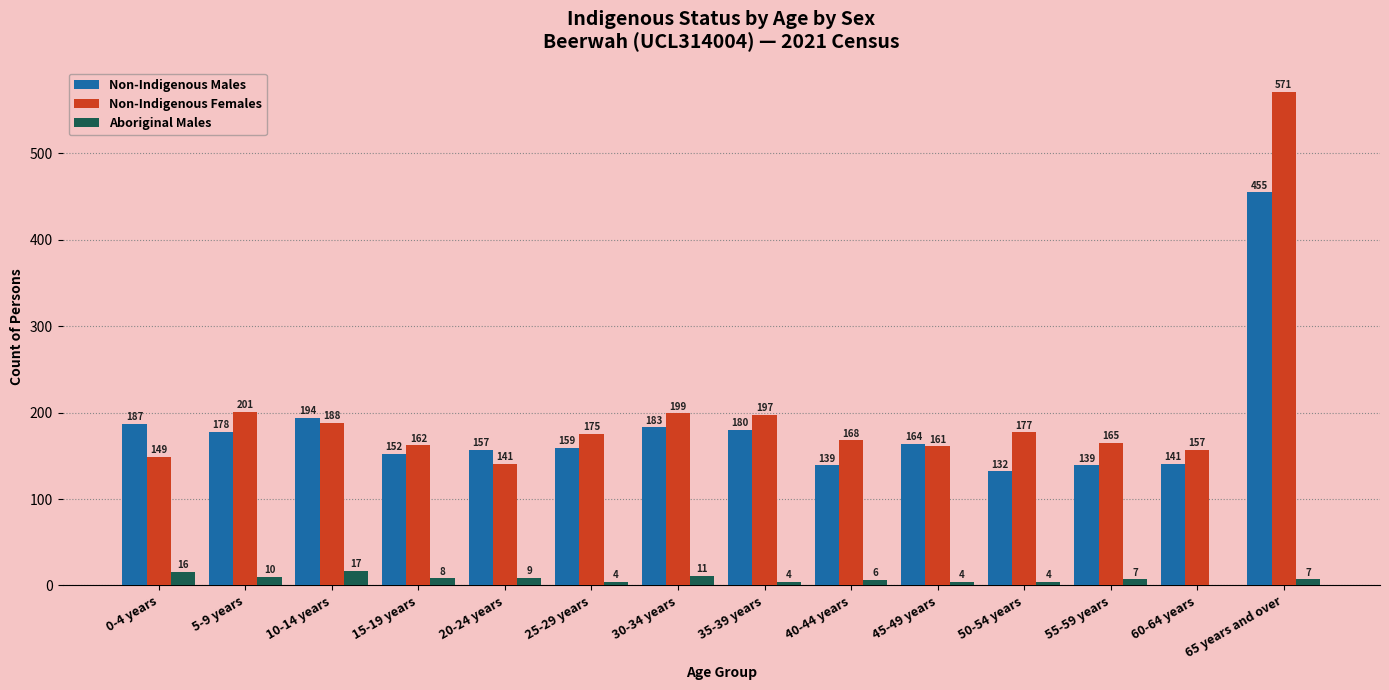

What is the average value of the Aboriginal Males series?

8